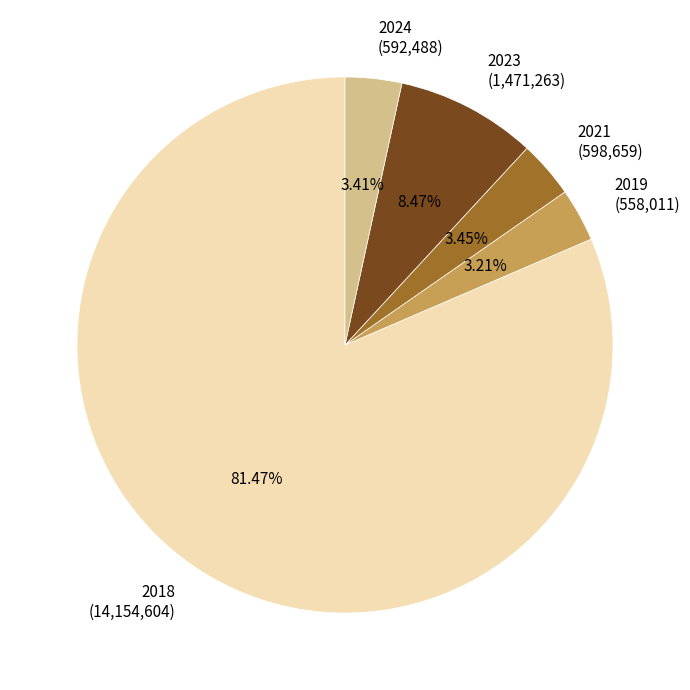

Approximately how many times larger is the value at 2023 (1,471,263) compared to 2024 (592,488)?

2.5